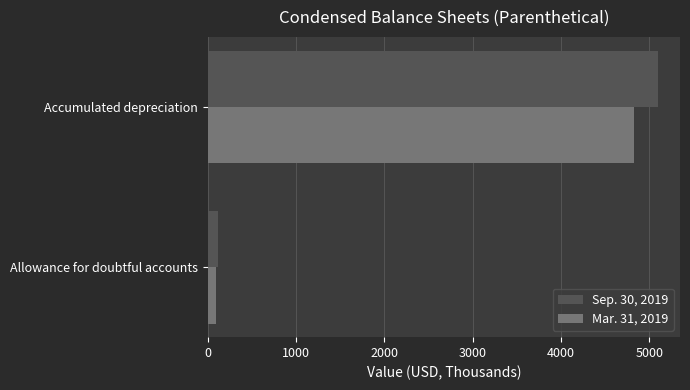

What are all the series names shown in the legend?

Sep. 30, 2019, Mar. 31, 2019